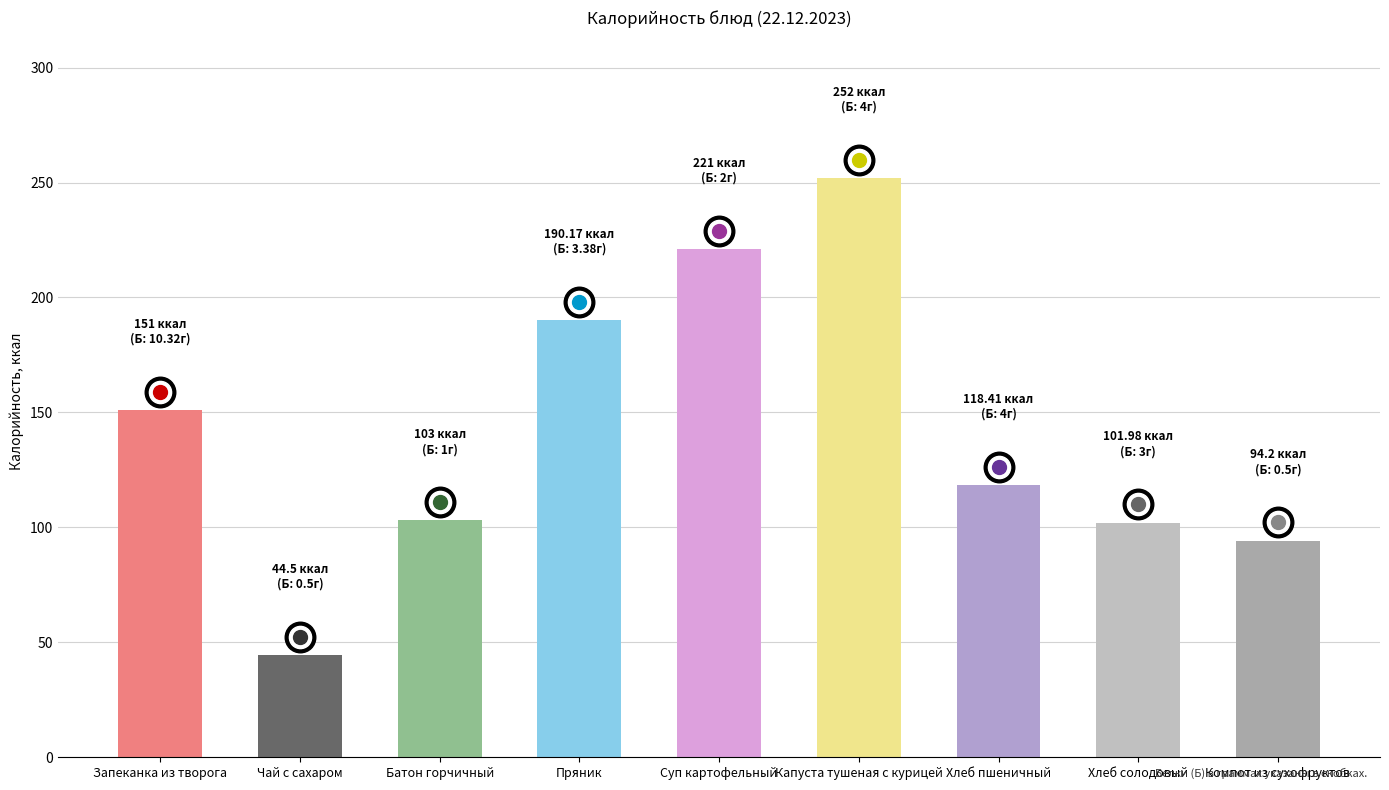

What is the label of the 9th bar from the right?

Запеканка из творога